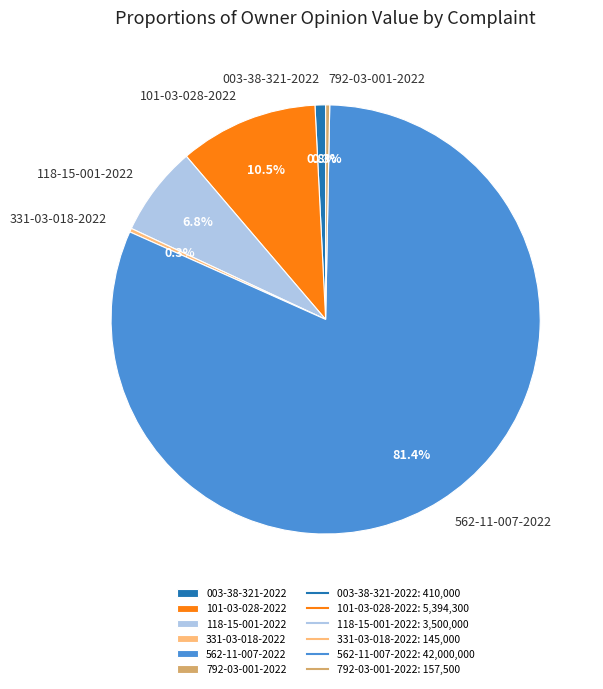

What is the total percentage of 792-03-001-2022 and 118-15-001-2022?

7.1%